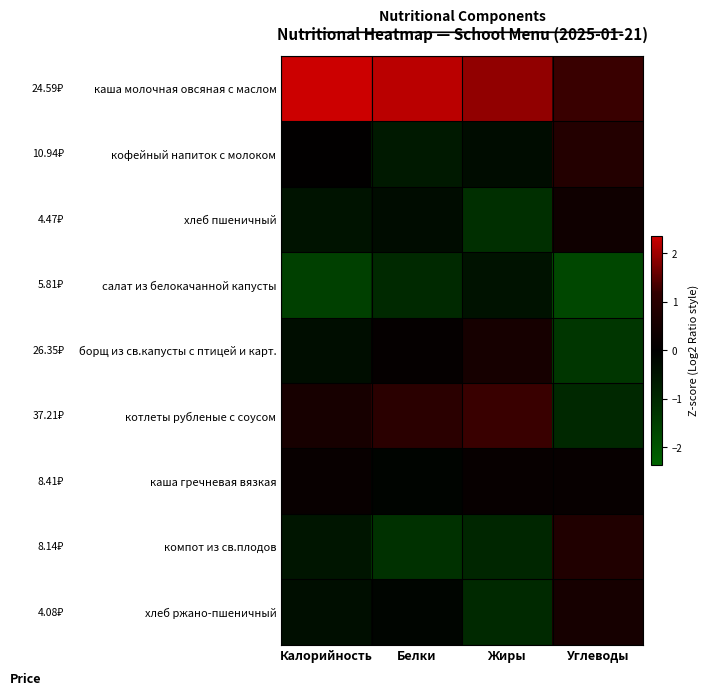

At which category is the sum across all series the highest?

Жиры